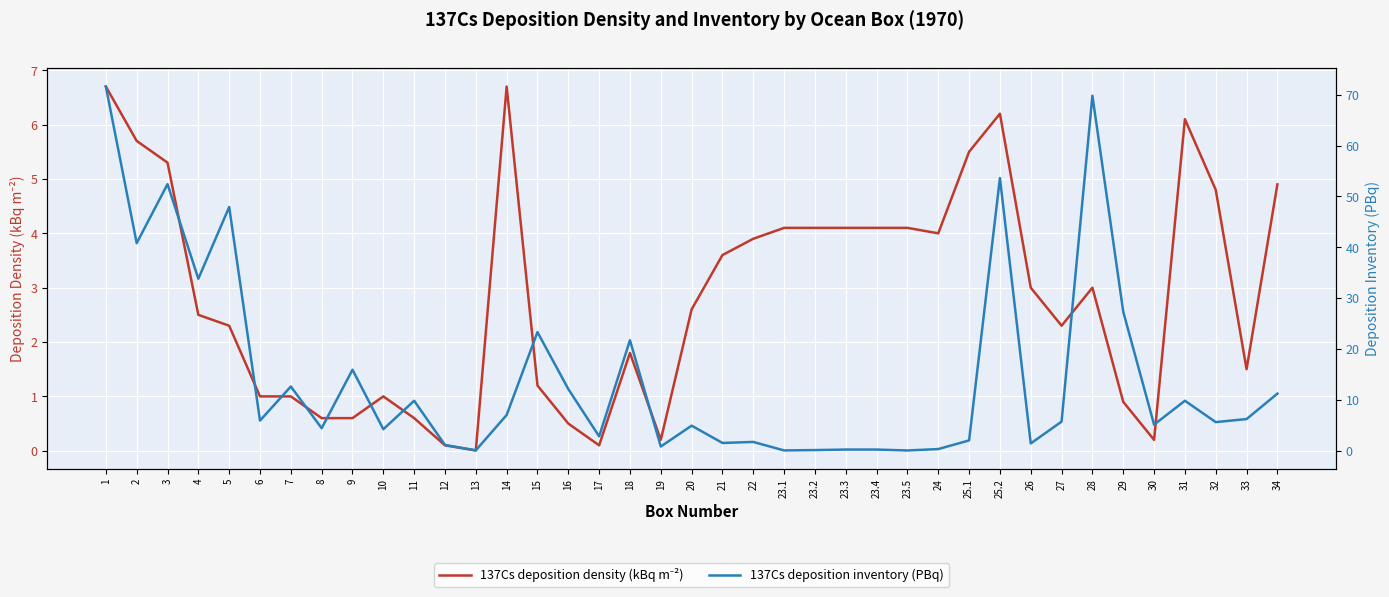

At 2, list the series in order from largest to smallest.

137Cs deposition inventory (PBq), 137Cs deposition density (kBq m⁻²)